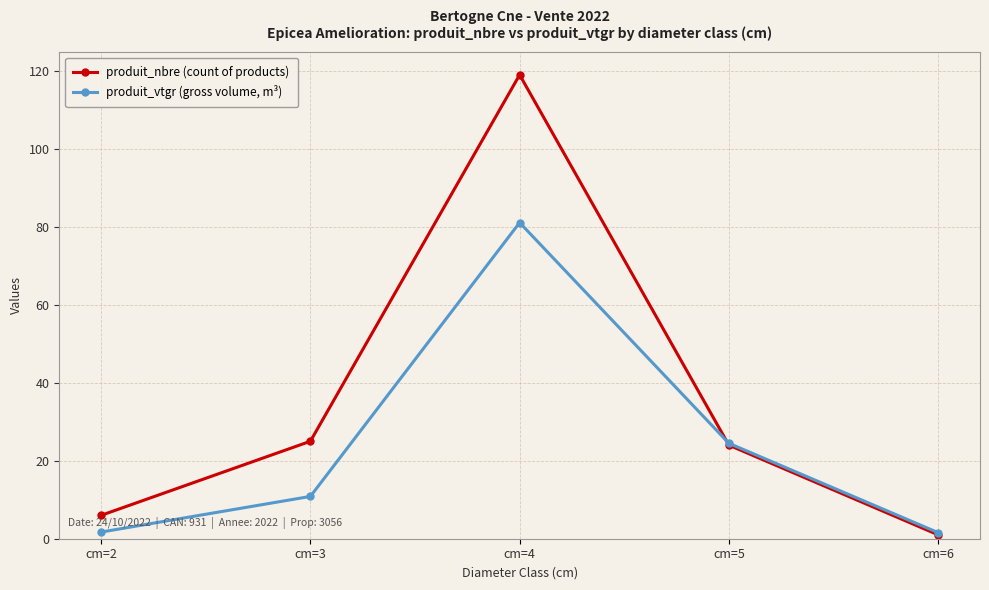

What is the total value across all series at cm=5?

48.5